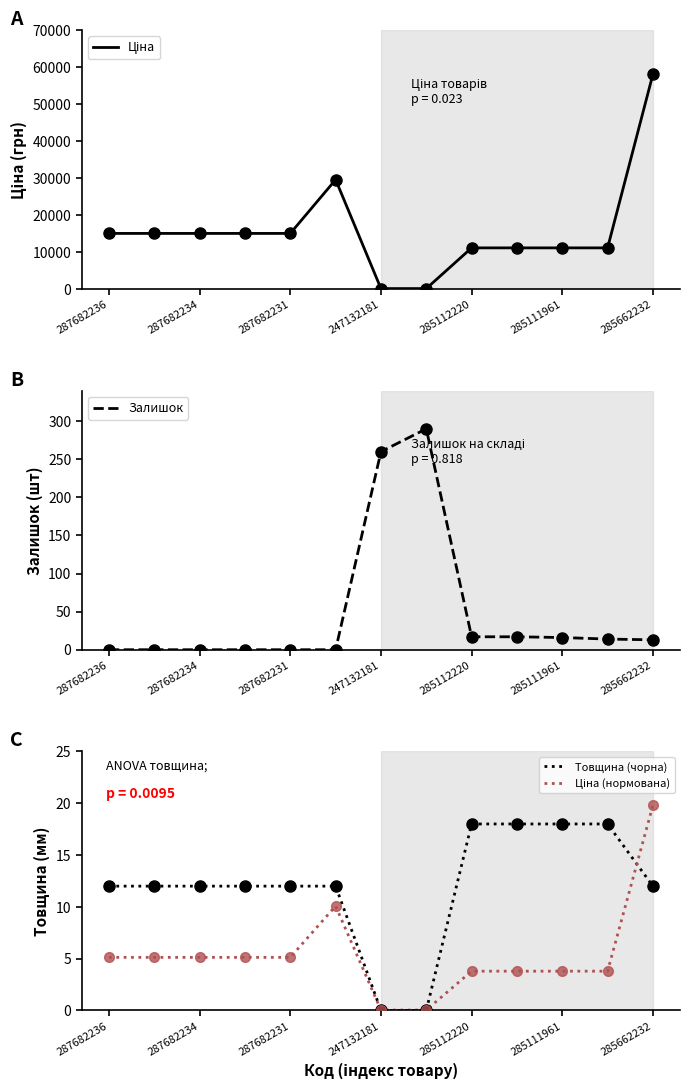

What are all the series names shown in the legend?

Ціна, Залишок, Товщина (чорна), Ціна (нормована)